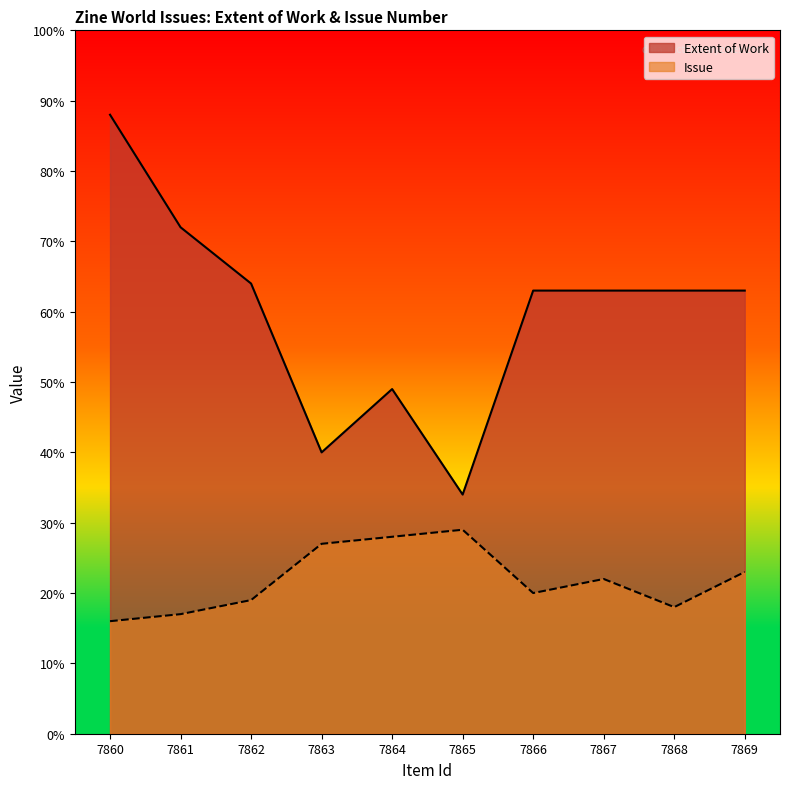

What is the total value across all series at 7868?

81